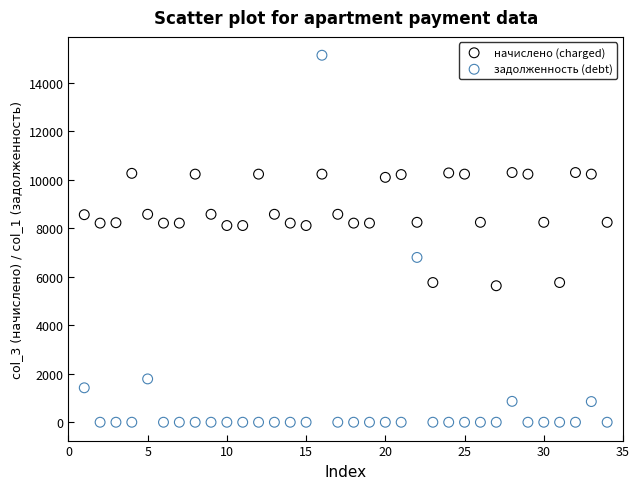

Across all data points, what is the range of Y values (max minus min)?

15139.0